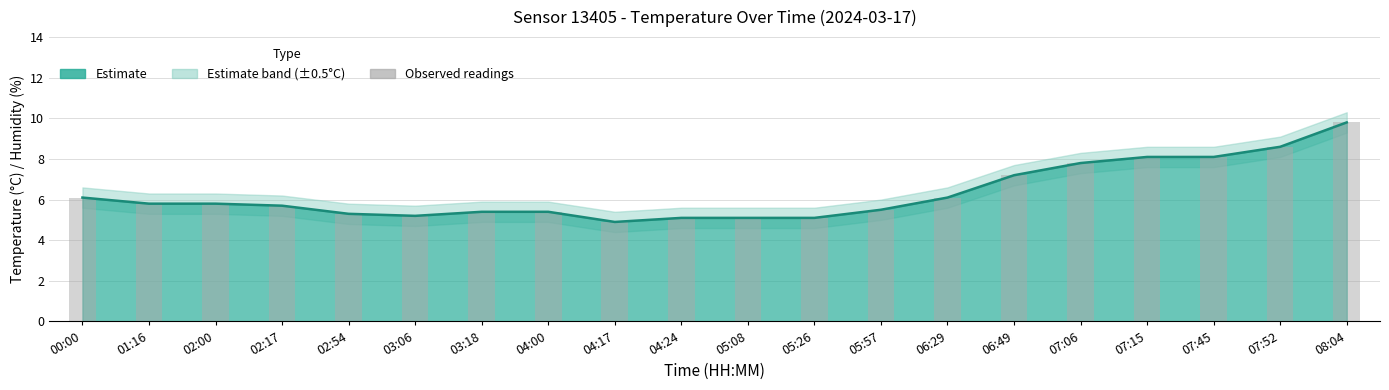

Reading left to right, extract all data points from this chart.

6.1	5.8	5.8	5.7	5.3	5.2	5.4	5.4	4.9	5.1	5.1	5.1	5.5	6.1	7.2	7.8	8.1	8.1	8.6	9.8